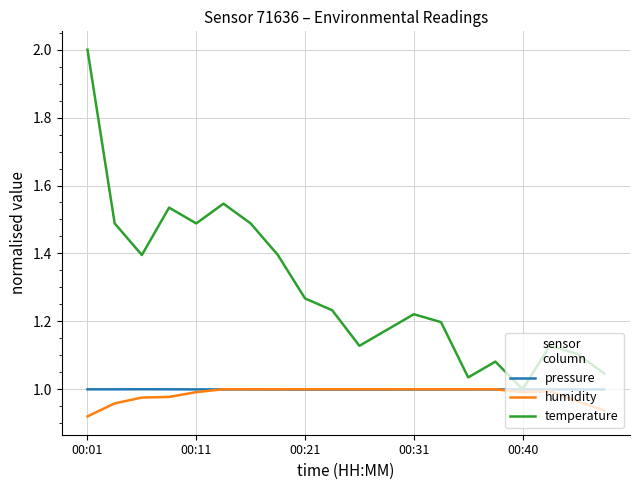

Which series has the widest spread of values?

temperature